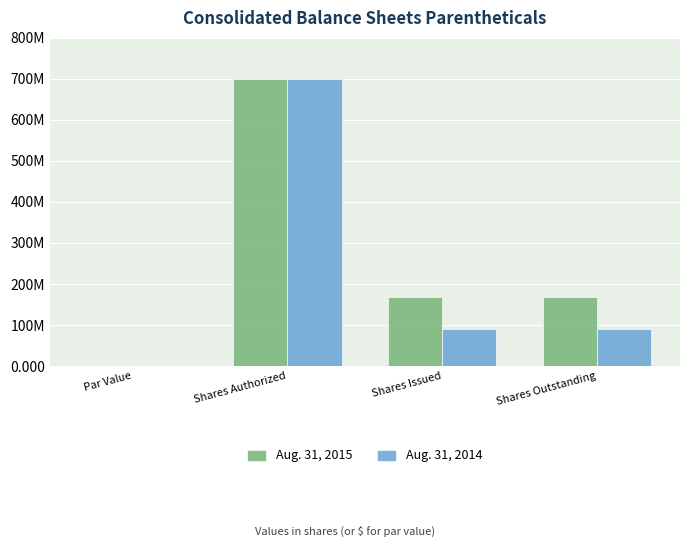

What are all the series names shown in the legend?

Aug. 31, 2015, Aug. 31, 2014